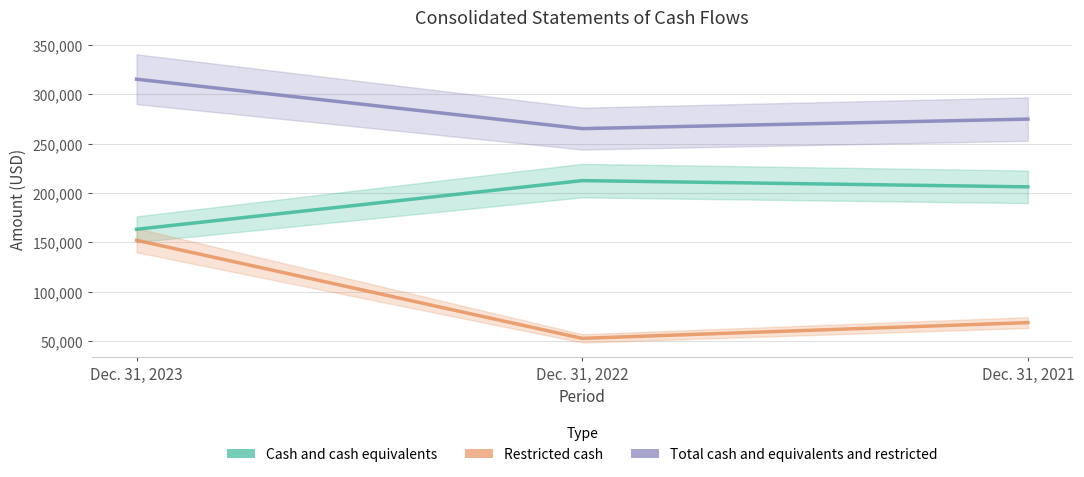

Does the chart display data point markers on the line(s)?

No